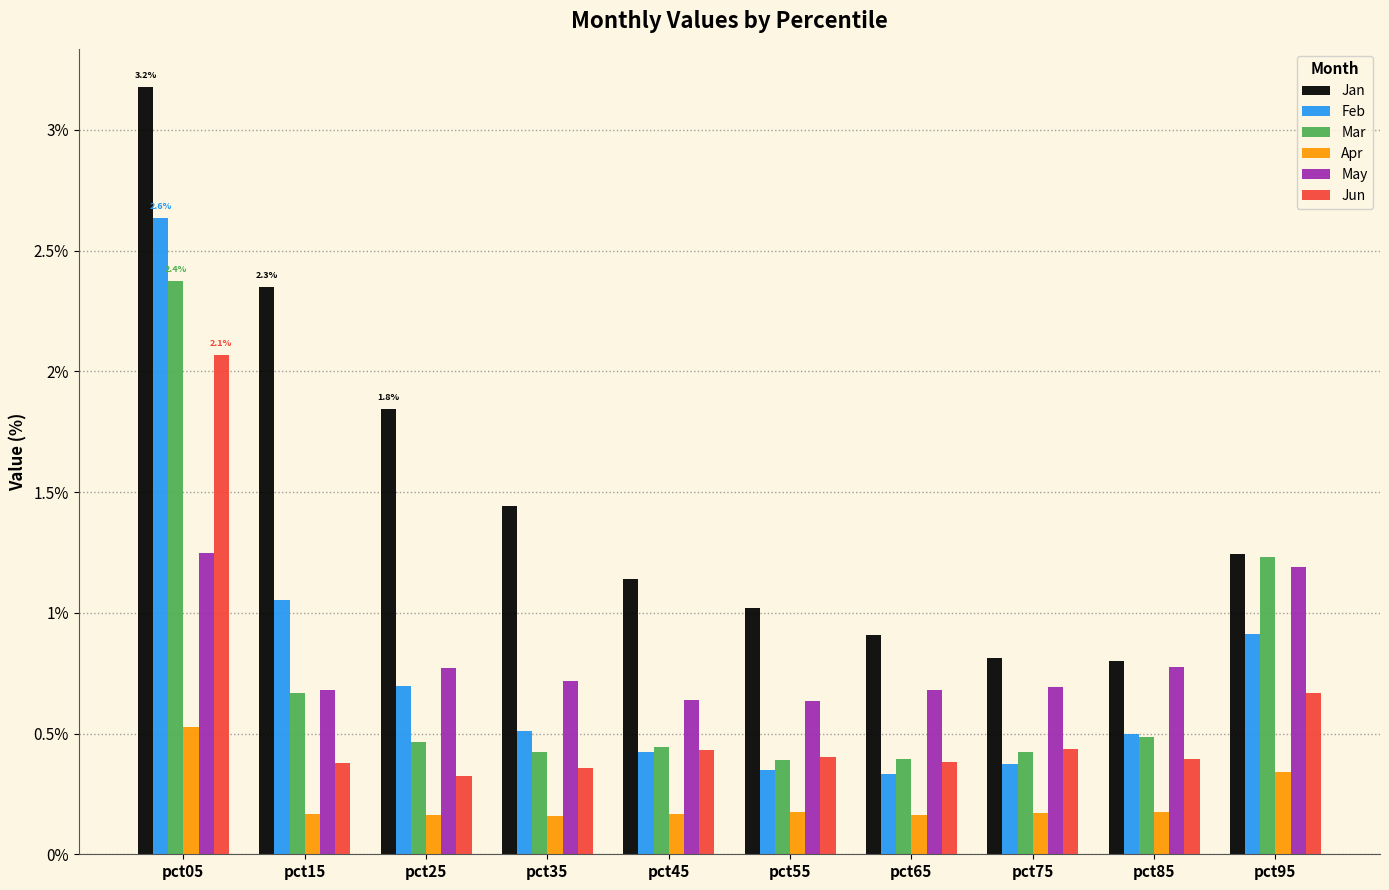

Rank the series by their maximum value, from highest to lowest.

Jan, Feb, Mar, Jun, May, Apr